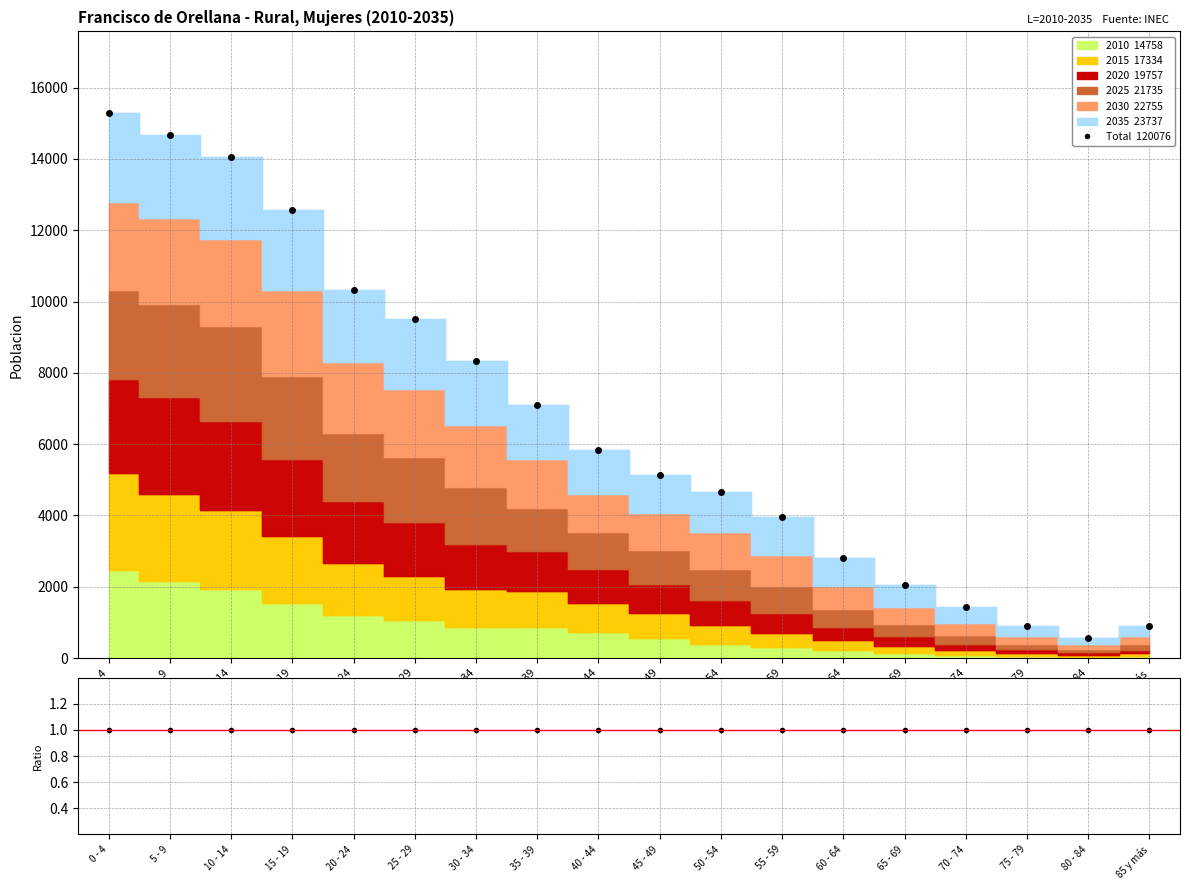

What is the sum of all values?

120076